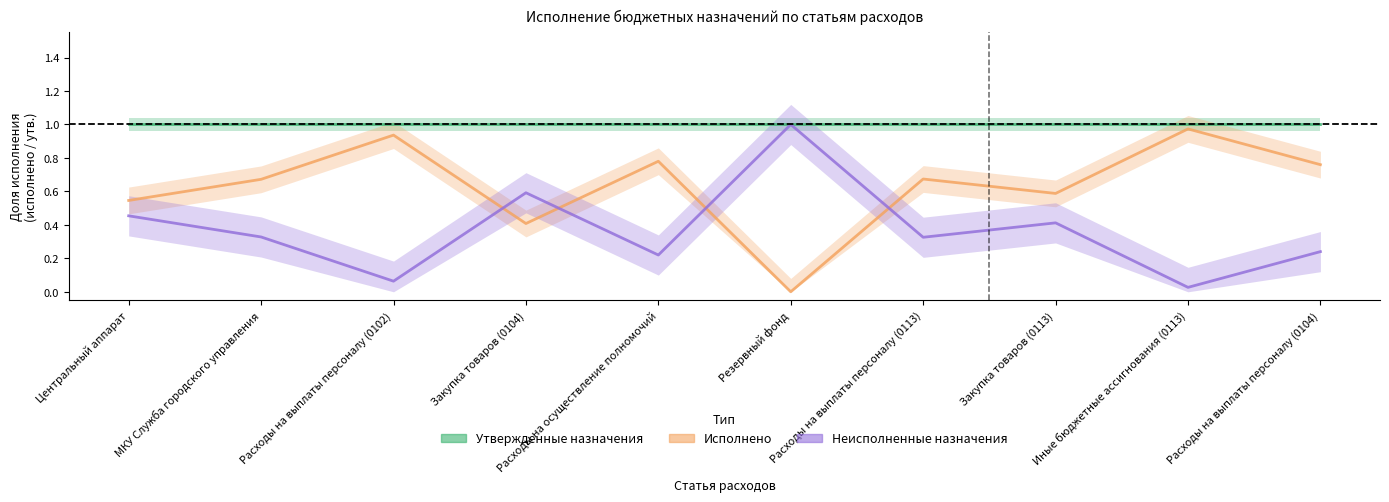

Reading left to right, transcribe all the data shown in this chart.

Утвержденные назначения: 1.0	1.0	1.0	1.0	1.0	1.0	1.0	1.0	1.0	1.0
Исполнено: 0.5	0.7	0.9	0.4	0.8	0.0	0.7	0.6	1.0	0.8
Неисполненные назначения: 0.5	0.3	0.1	0.6	0.2	1.0	0.3	0.4	0.0	0.2